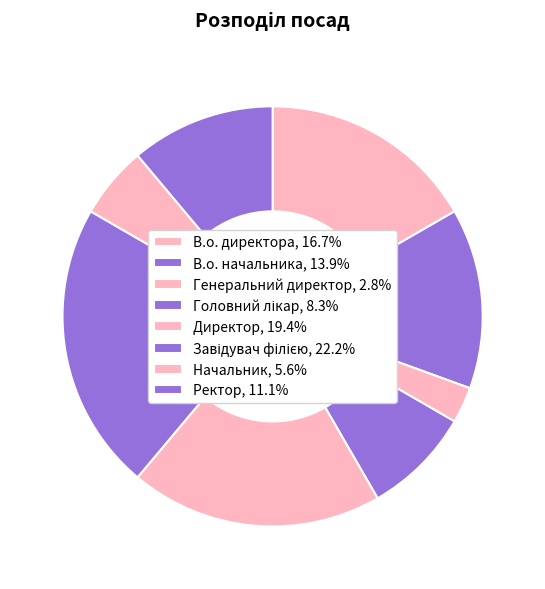

How many slices are in this pie chart?

8